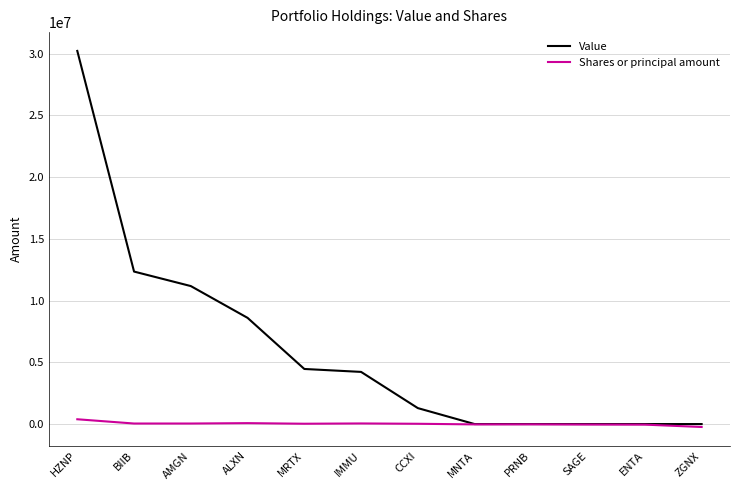

Between AMGN and SAGE, which series saw the biggest shift?

Value